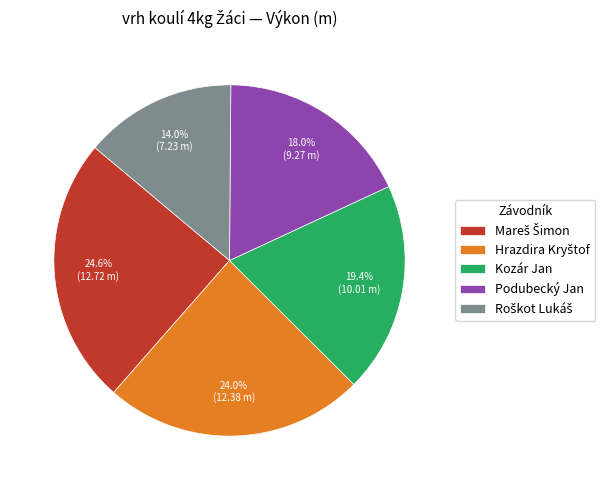

Does any single category account for the majority?

No